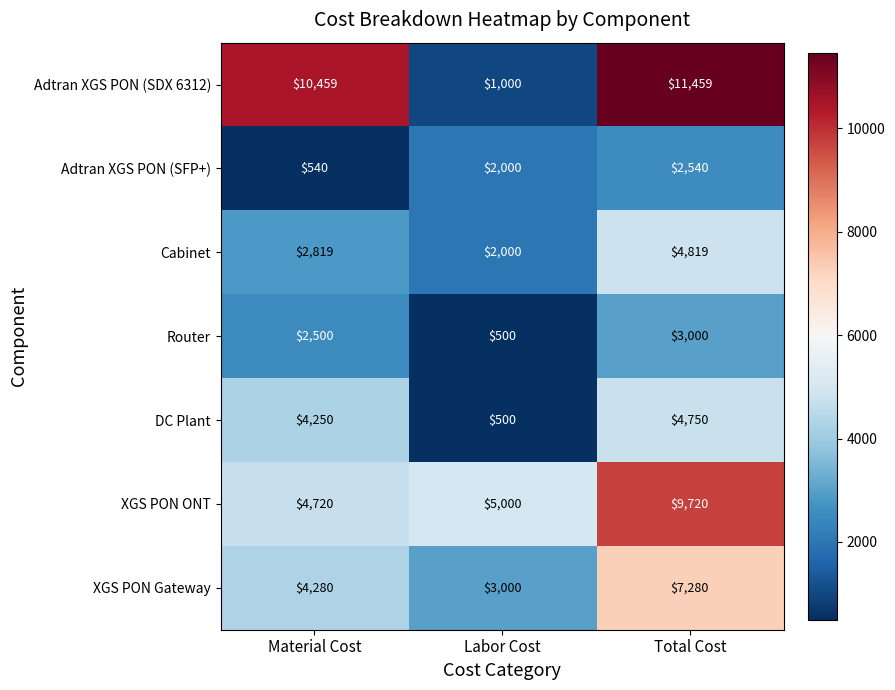

What is the average value of the XGS PON Gateway series?

4853